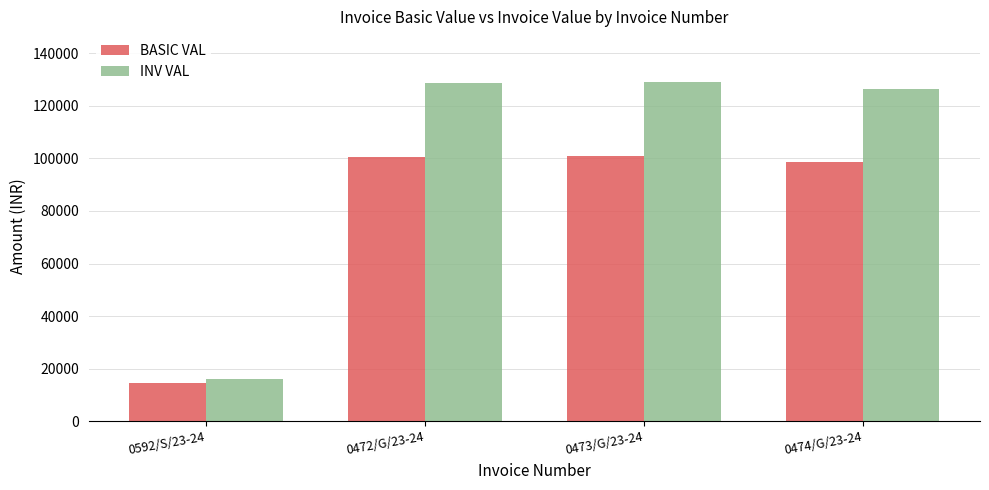

Which category has the lowest value in the BASIC VAL series?

0592/S/23-24